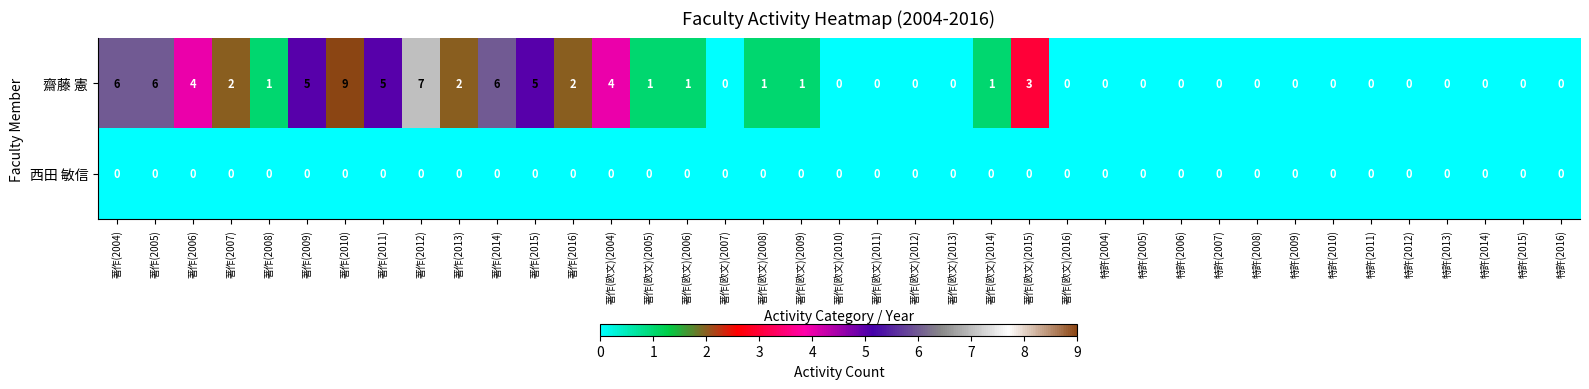

Is it true that 齋藤 憲 equals 0 at 特許(2012)?

True